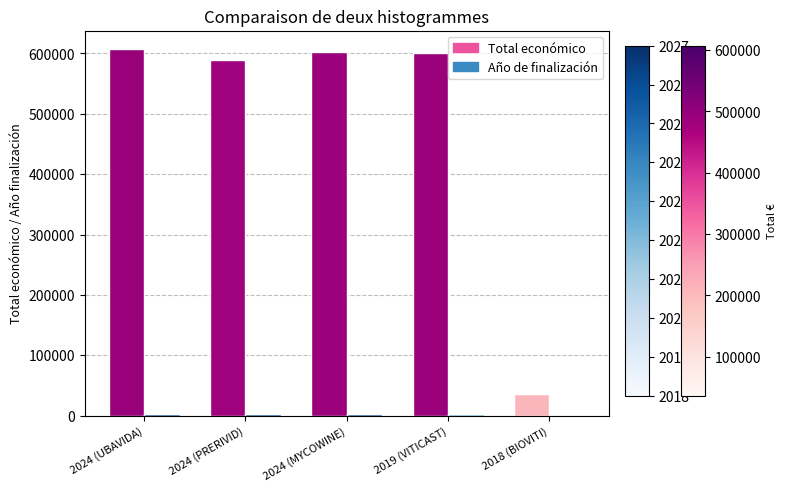

What is the maximum value shown in the chart?

607342.0